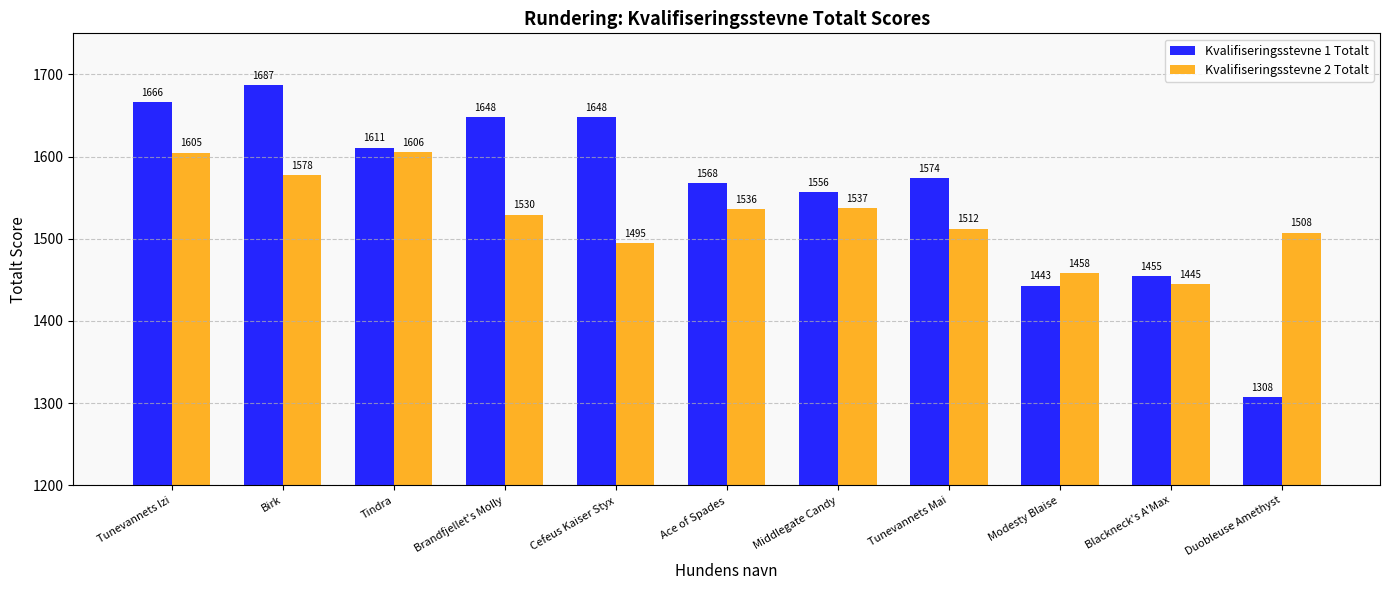

What is the sum of the Kvalifiseringsstevne 1 Totalt values at Middlegate Candy and Ace of Spades?

3124.0